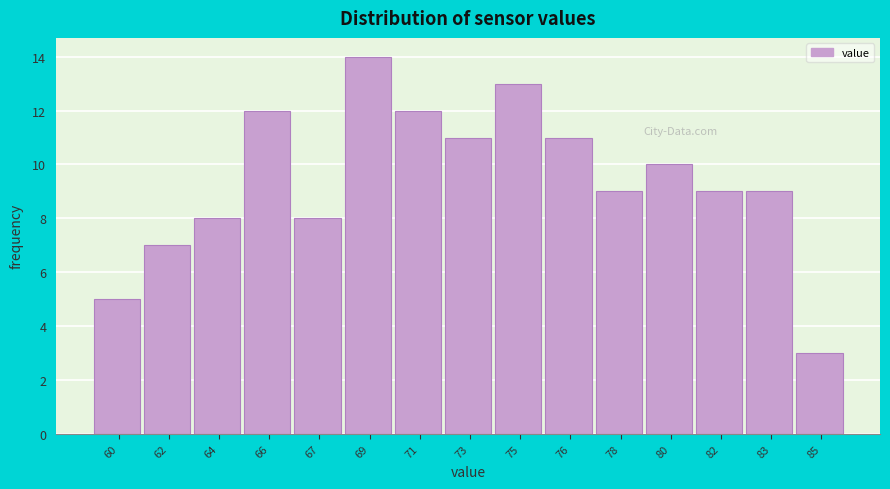

Reading right to left, list all the values displayed in this chart.

3	9	9	10	9	11	13	11	12	14	8	12	8	7	5